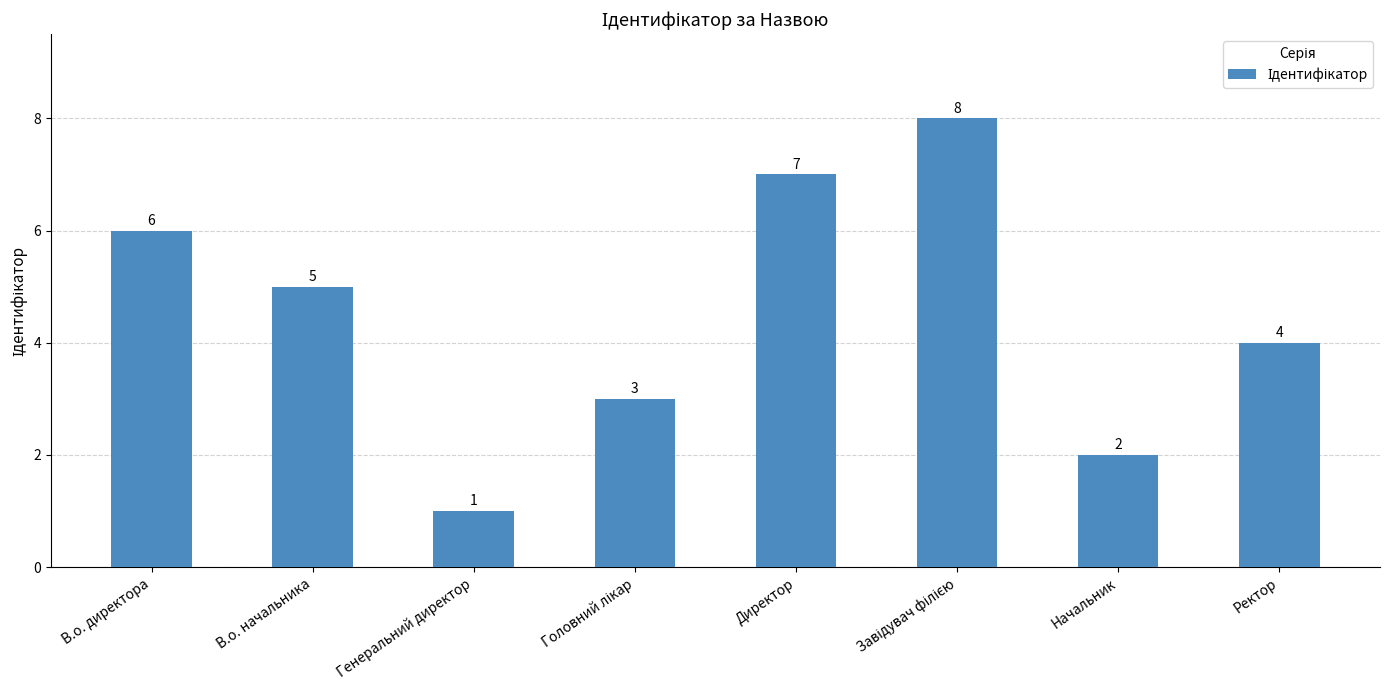

Approximately how many times larger is the value at В.о. начальника compared to В.о. директора?

0.8